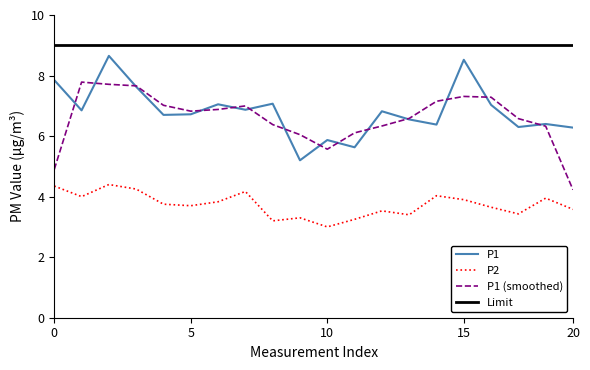

True or false: P1 (smoothed) and P2 intersect in this chart.

False